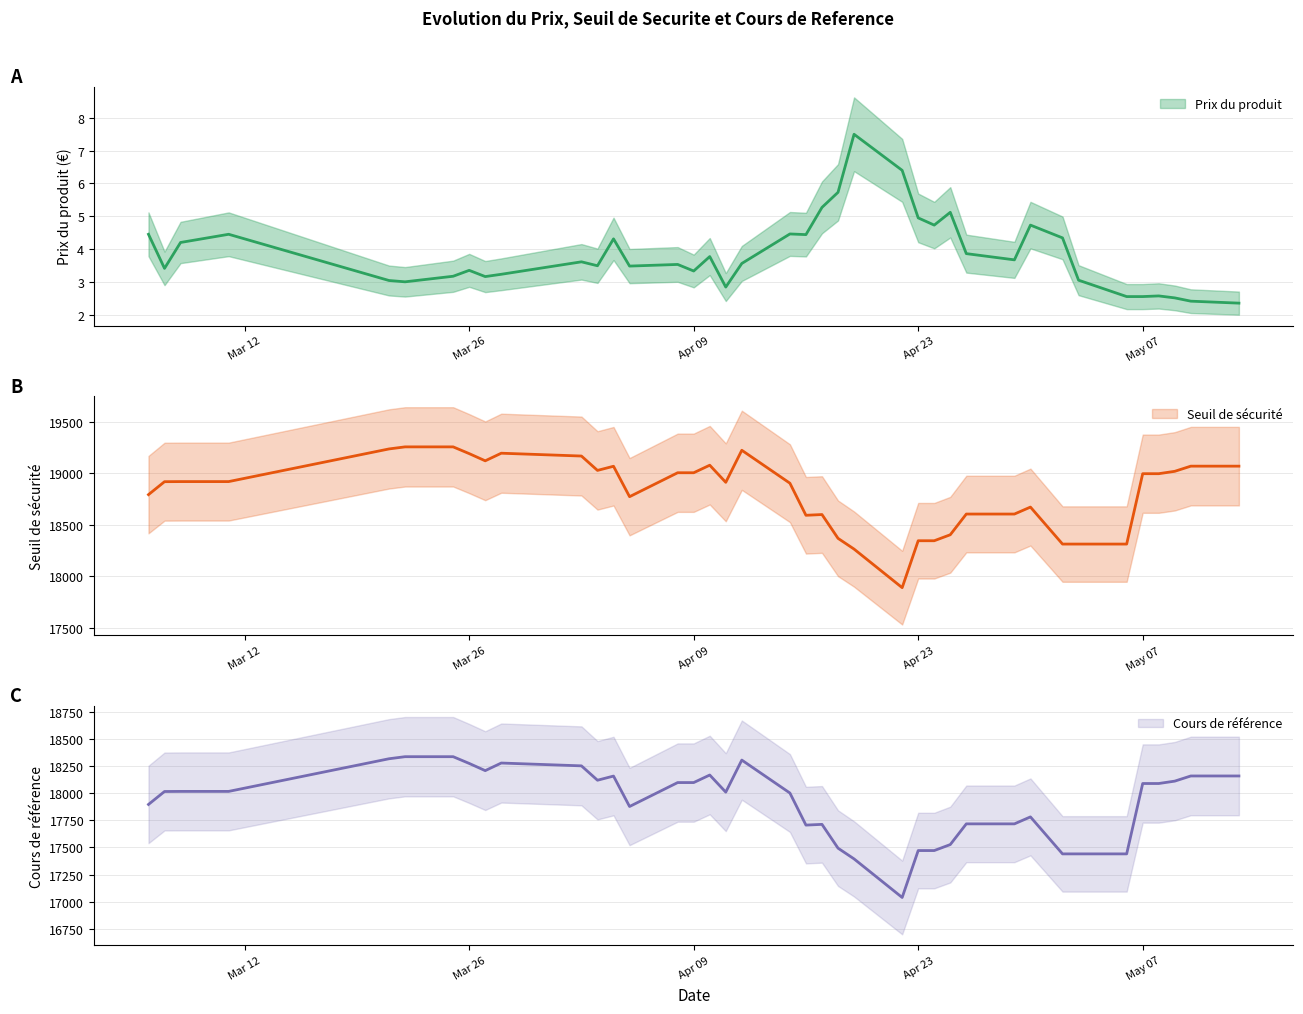

At how many categories does at least one series exceed 18019?

38